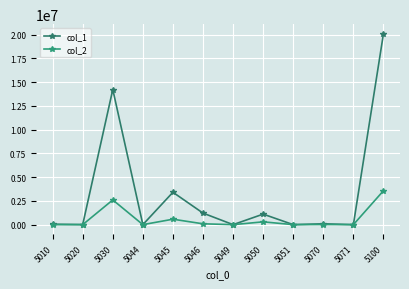

True or false: col_2 has more than 1 interior local peaks.

True